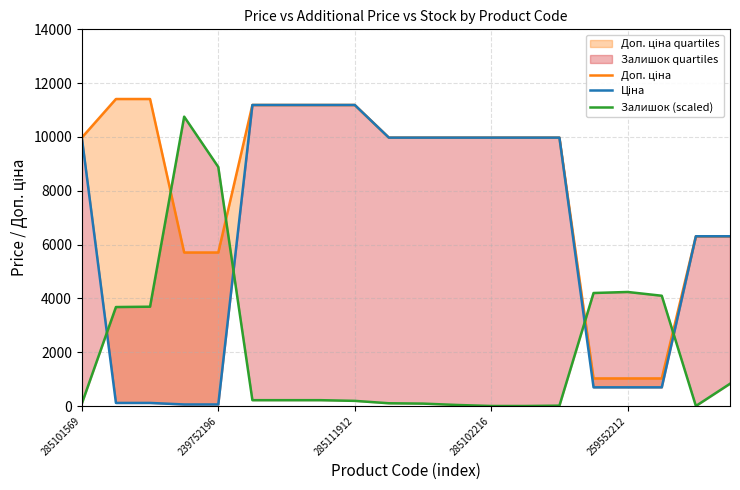

What is the sum of all Доп. ціна values?

164498.9